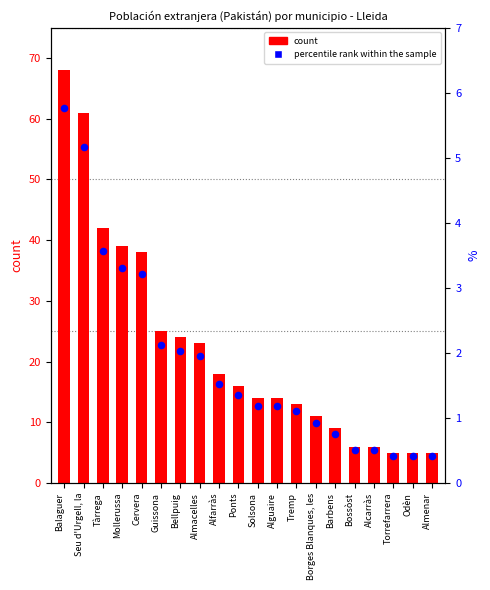

At which category is the sum across all series the highest?

Balaguer